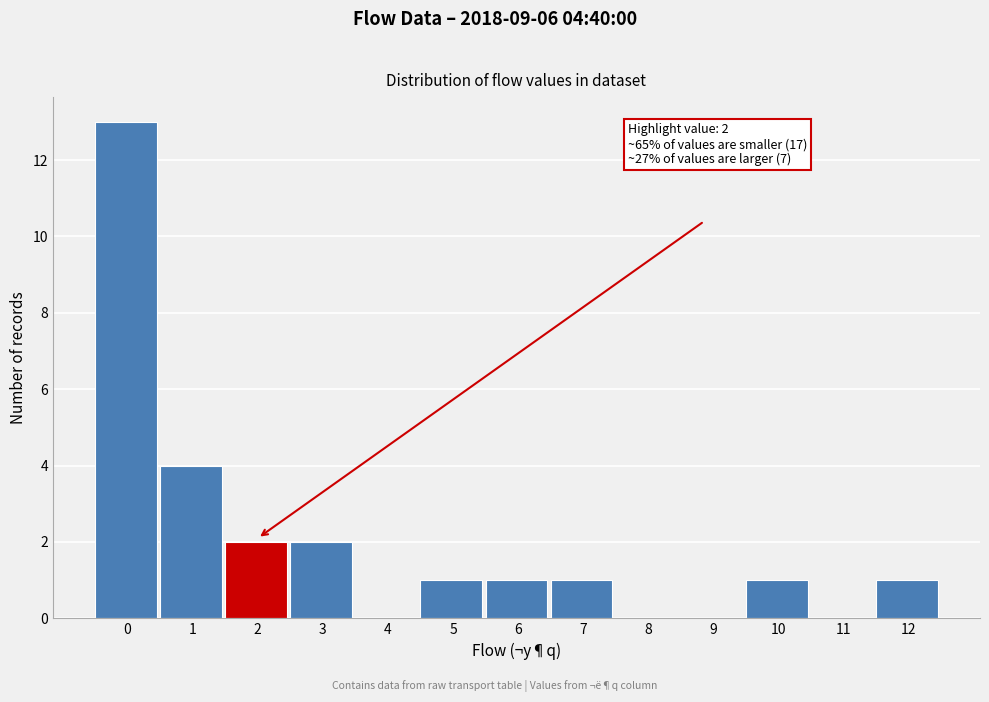

Reading left to right, extract all data points from this chart.

0=13	1=4	2=2	3=2	4=0	5=1	6=1	7=1	8=0	9=0	10=1	11=0	12=1